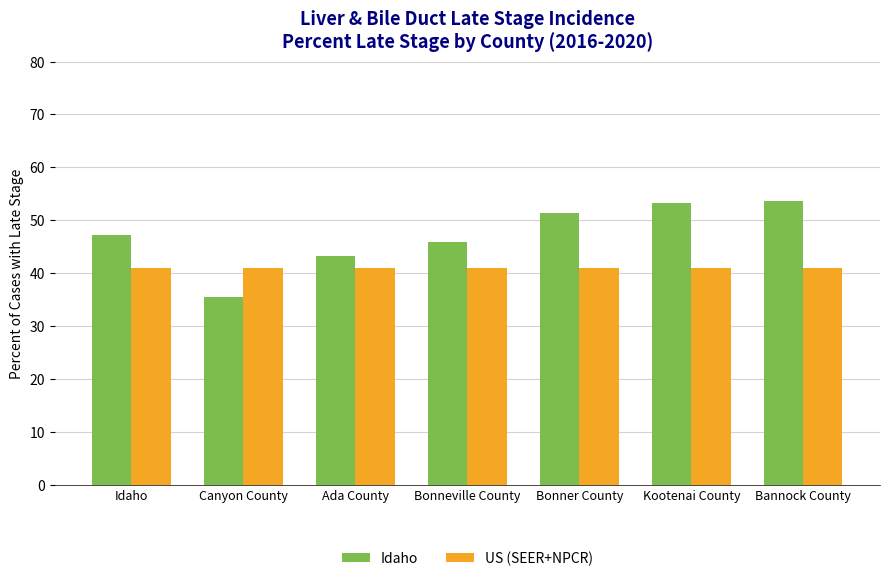

What is the sum of all US (SEER+NPCR) values?

287.0